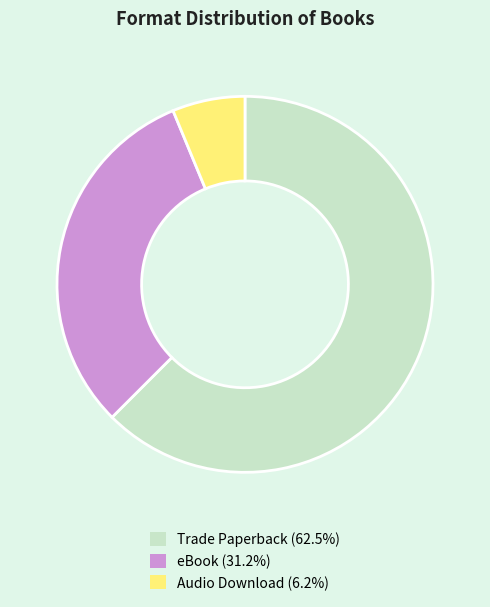

The Trade Paperback slice represents 62% of the pie. True or false?

True